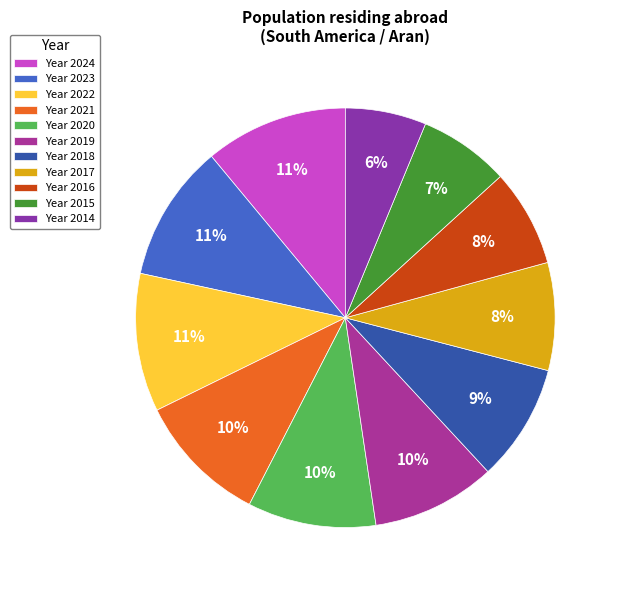

Count the number of slices in the pie.

11